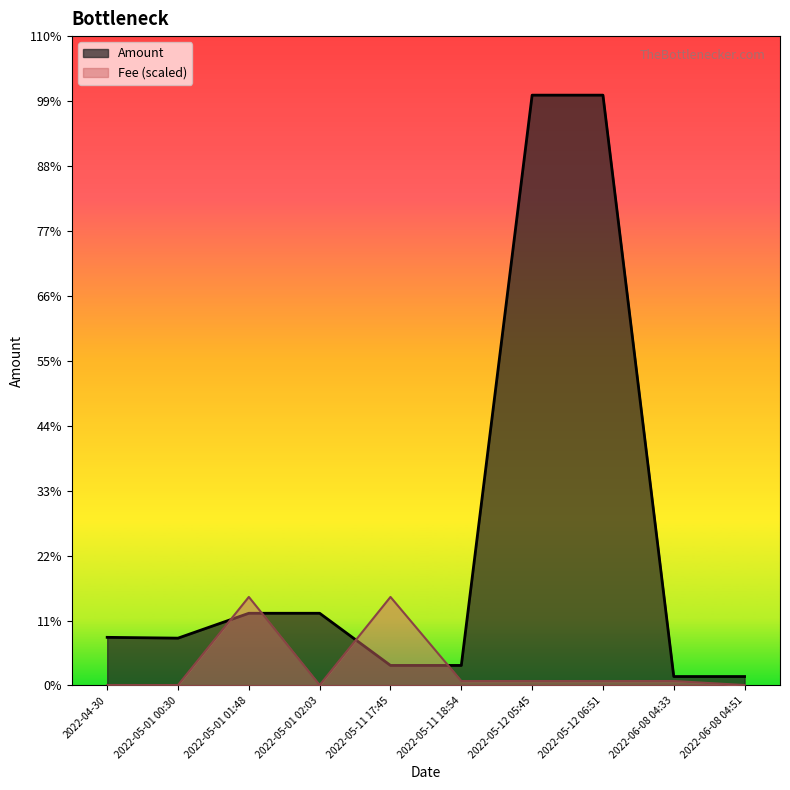

In Amount, how many points are higher than both neighbors (excluding endpoints)?

2